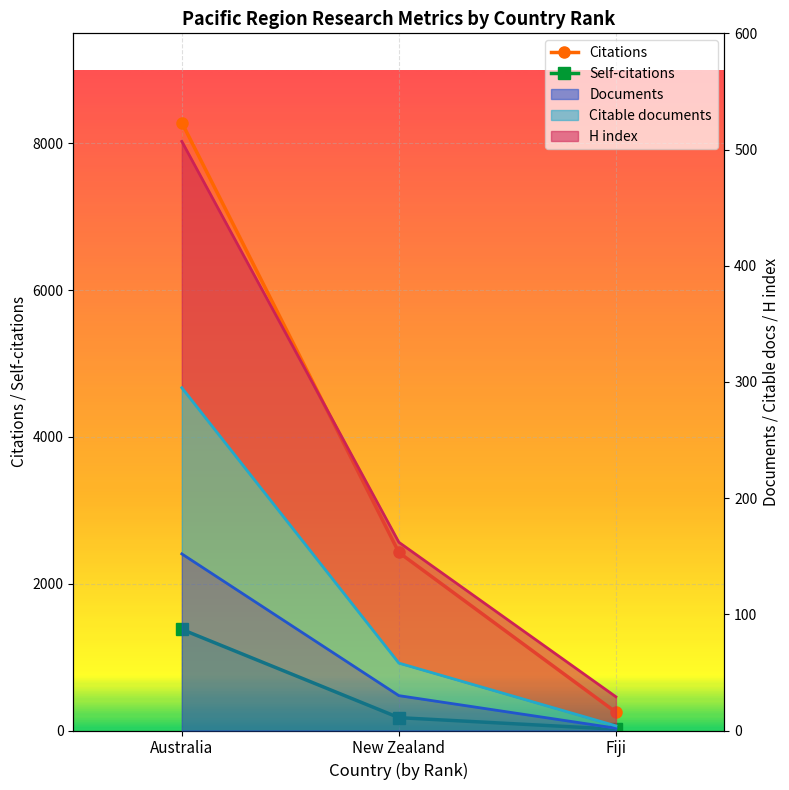

How many lines are shown in the chart?

2